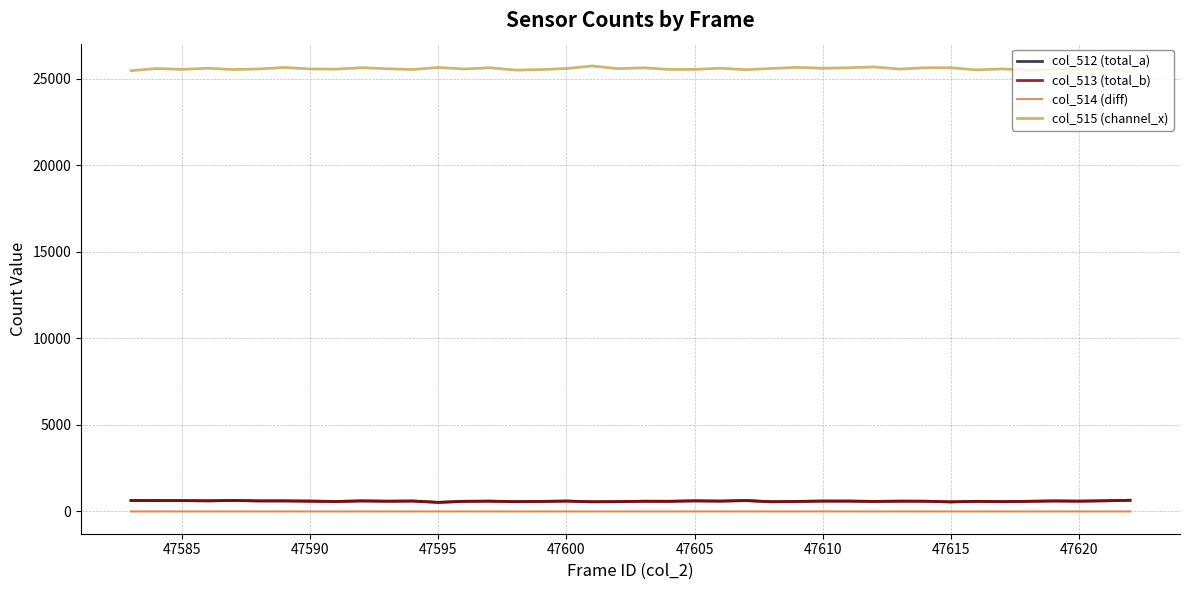

Which series has the largest range (max minus min)?

col_515 (channel_x)